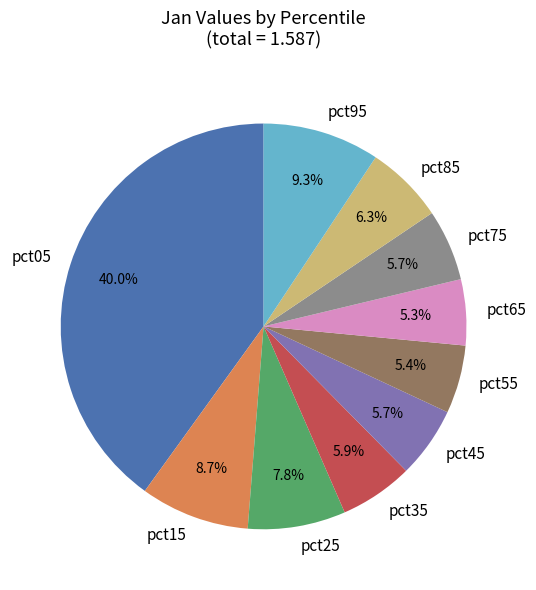

Which has a higher value, pct85 or pct25?

pct25